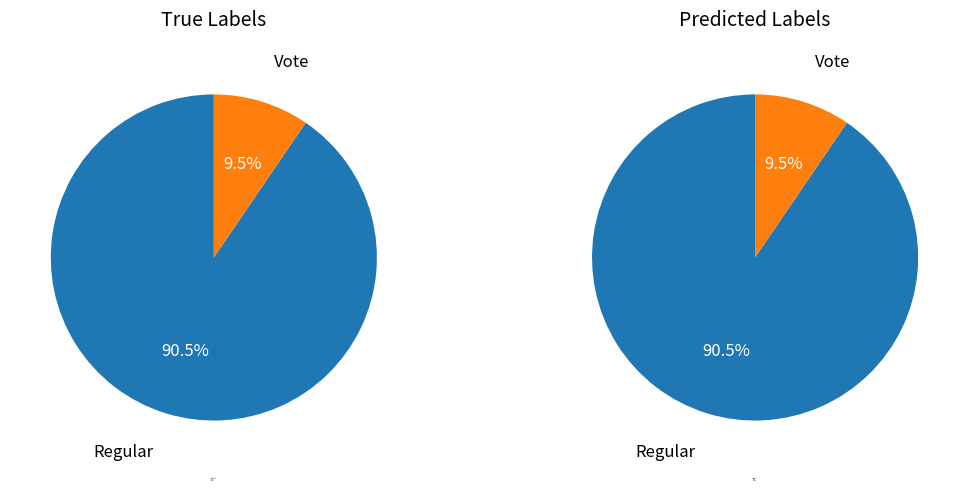

Rank the categories by values_left value from lowest to highest.

Vote, Regular